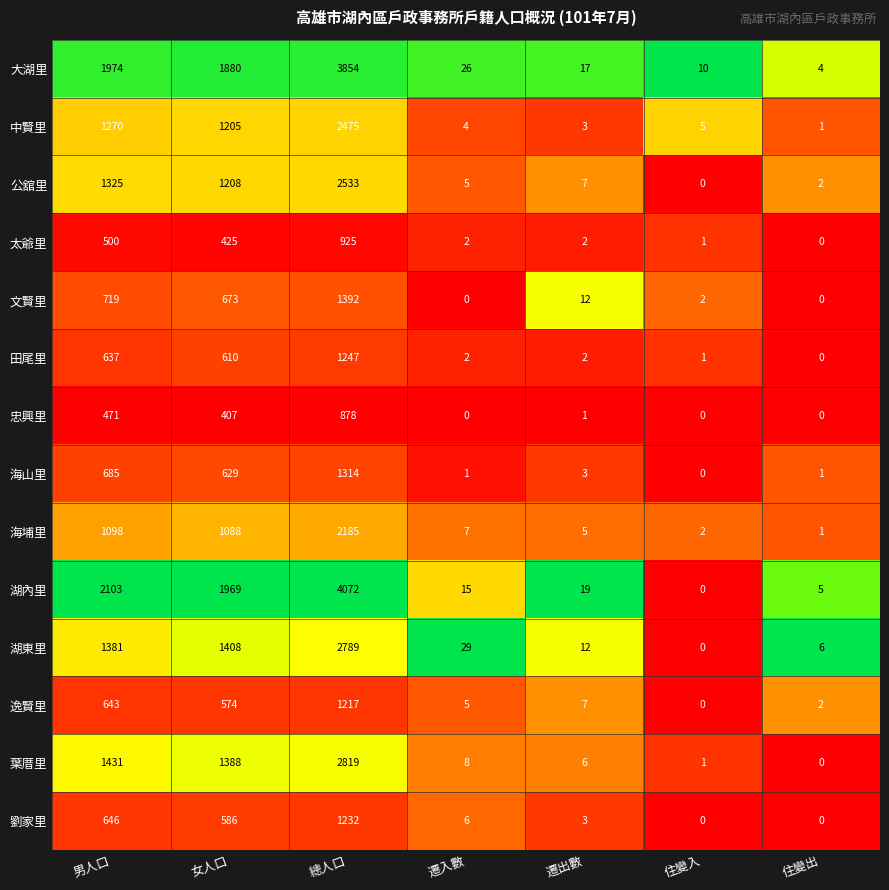

Which series has the widest spread of values?

湖內里